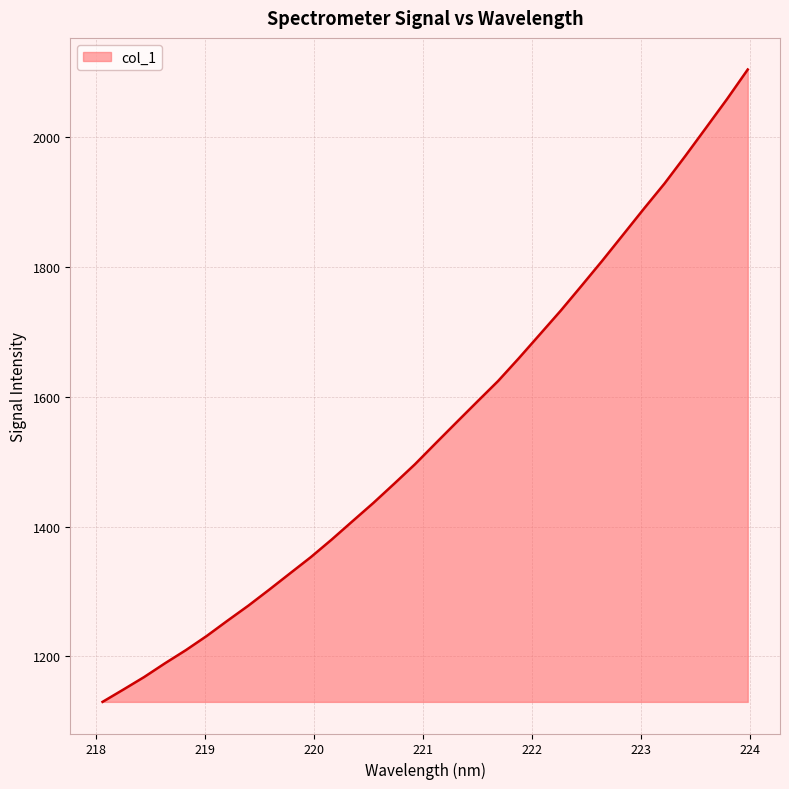

How many lines are shown in the chart?

1